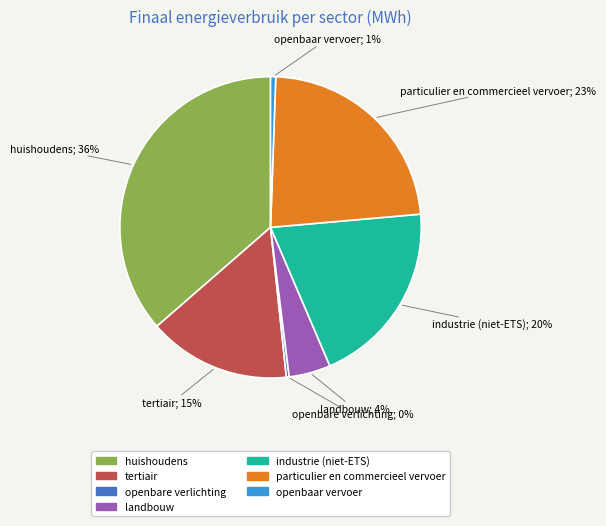

Combined, do landbouw and industrie (niet-ETS) account for over 50%?

No